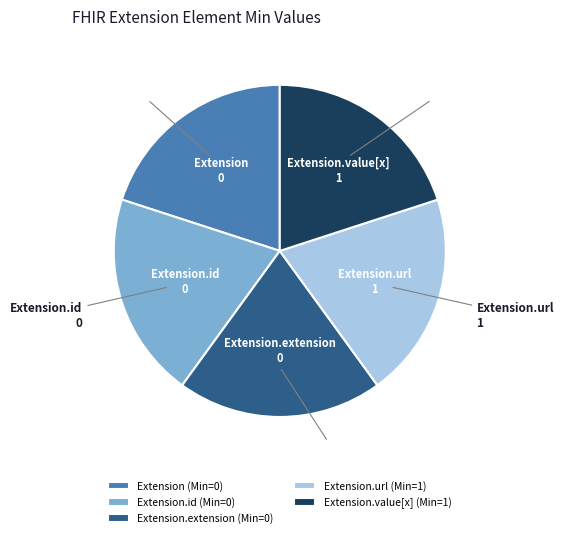

Do Extension (Min=0) and Extension.extension (Min=0) together represent more than half of the pie?

No